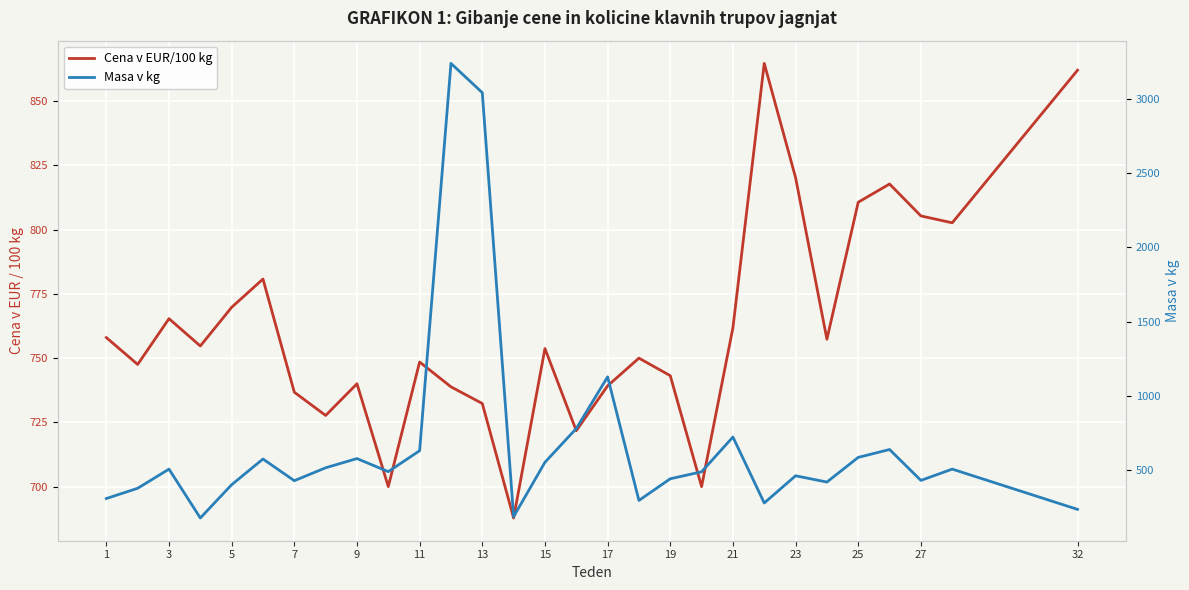

Reading left to right, list all the values displayed in this chart.

Cena v EUR/100 kg: 758.0	747.6	765.4	754.8	769.8	780.8	736.8	727.7	740.1	700.1	748.5	738.9	732.4	687.9	753.8	721.8	739.2	750.0	743.2	700.1	761.8	864.7	820.3	757.4	810.7	817.8	805.3	802.7	862.0
Masa v kg: 309.0	378.0	507.0	178.0	402.0	575.0	429.0	516.0	578.0	490.0	631.0	3238.0	3041.0	187.0	553.0	780.0	1128.0	296.0	442.0	489.0	723.0	279.0	462.0	420.0	586.0	639.0	431.0	507.0	236.0